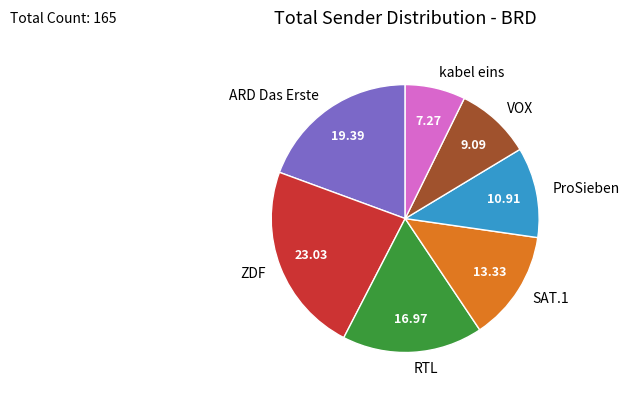

Which category has the smallest portion of the pie?

kabel eins